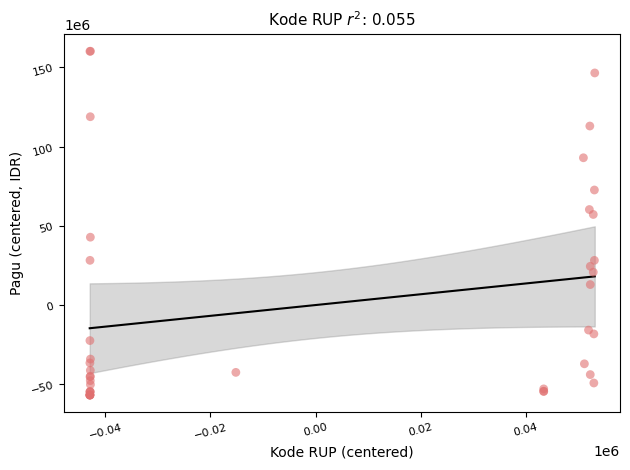

What Y value in the scatter plot is closest to 51665551?

57131551.2